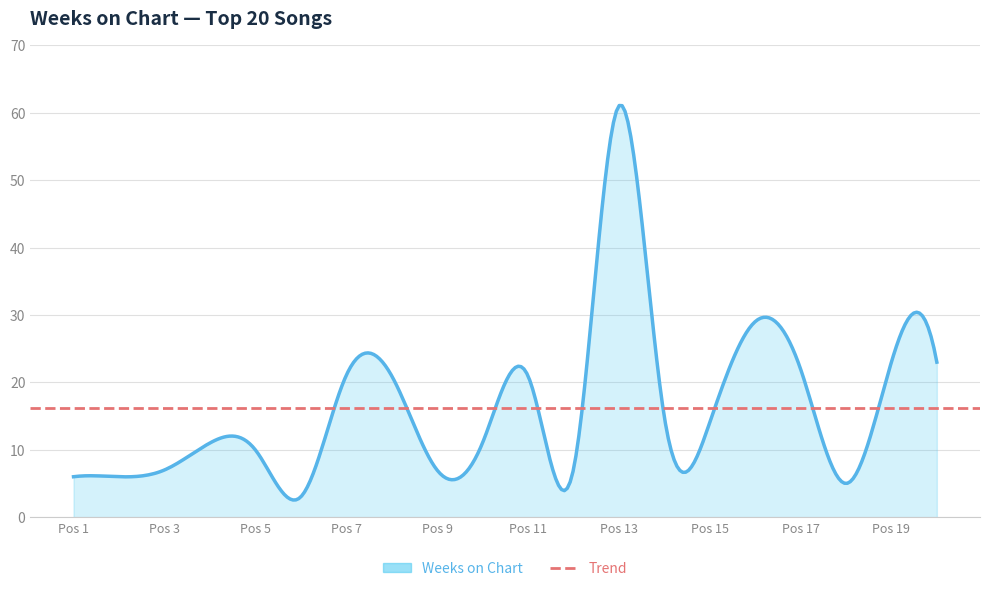

Which label corresponds to the smallest value in the chart?

6